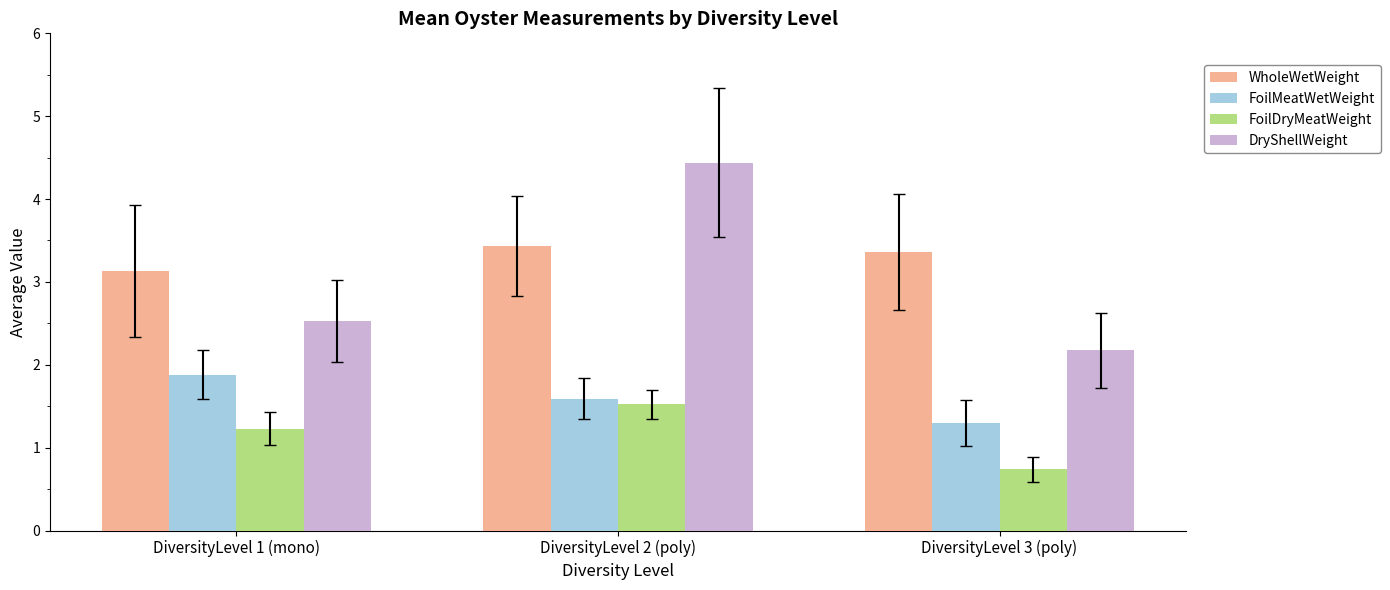

What is the sum of the DryShellWeight values at DiversityLevel 3 (poly) and DiversityLevel 1 (mono)?

4.7